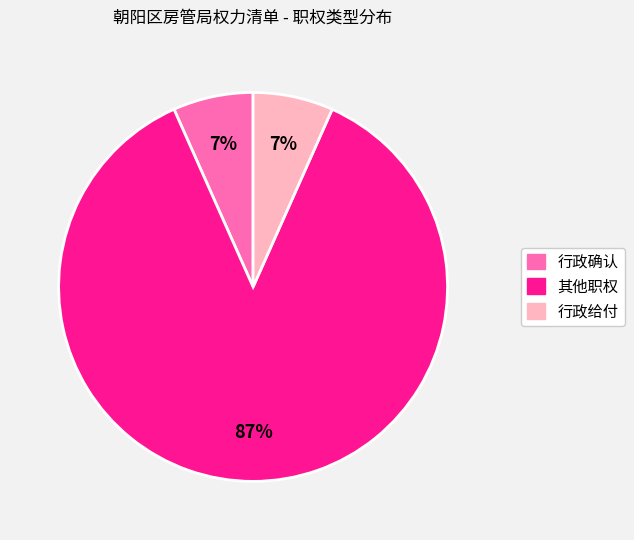

Combined, do 行政确认 and 行政给付 account for over 50%?

No